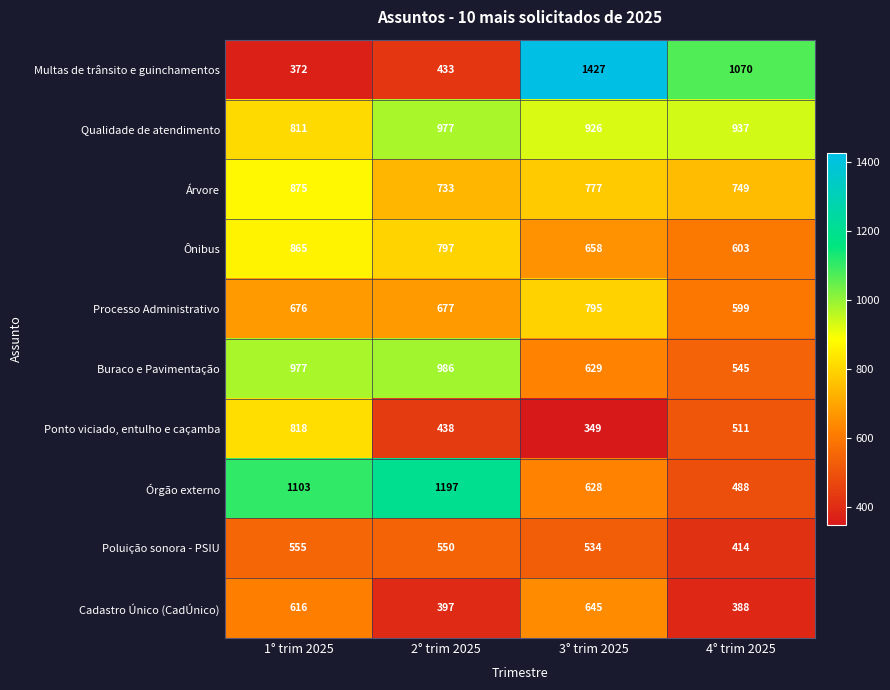

What is the maximum value for Ponto viciado, entulho e caçamba?

818